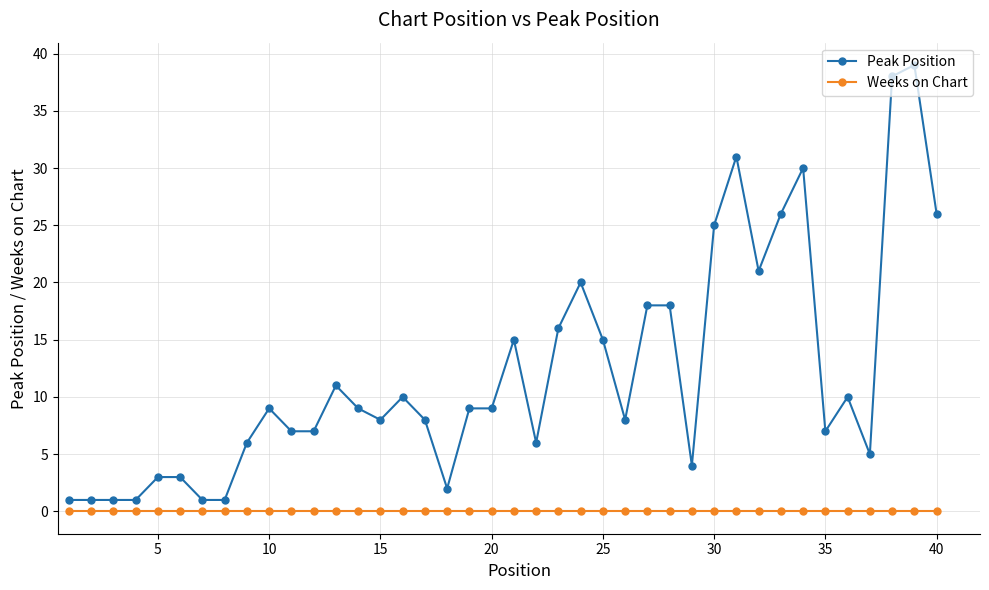

What is the maximum value shown in the chart?

39